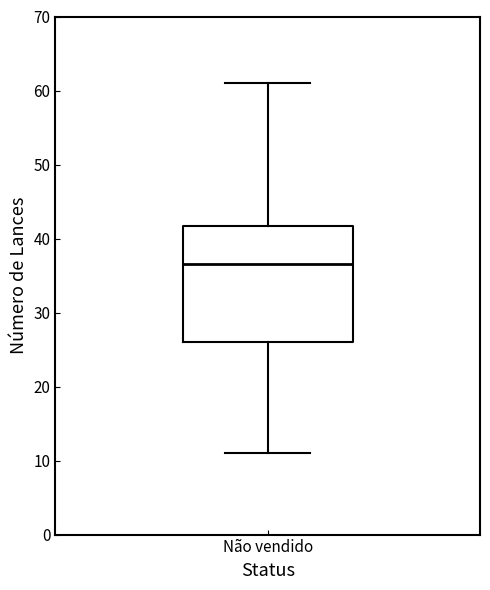

Transcribe this box plot: give where the median line is, the range the box spans, and where the two whiskers end, as read against the y-axis. The values are not printed on the chart, so give them approximately, as read against the axis.

median 37, box 26 to 42, whiskers 11 to 61